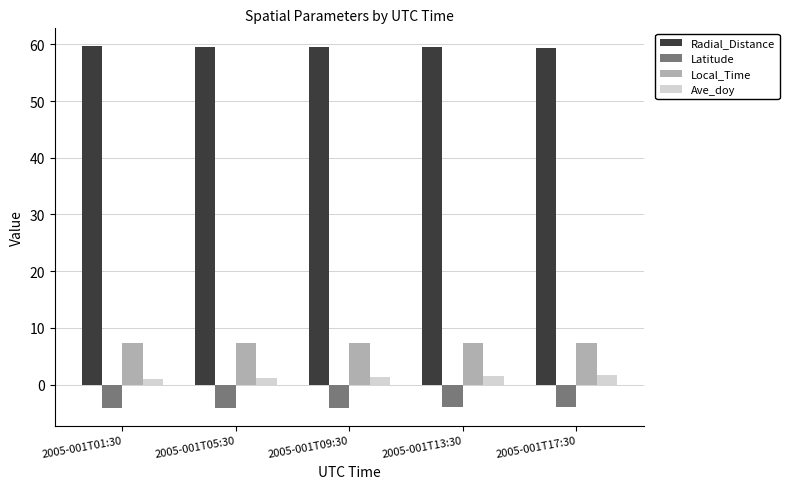

What is the total value across all series at 2005-001T09:30?

64.2